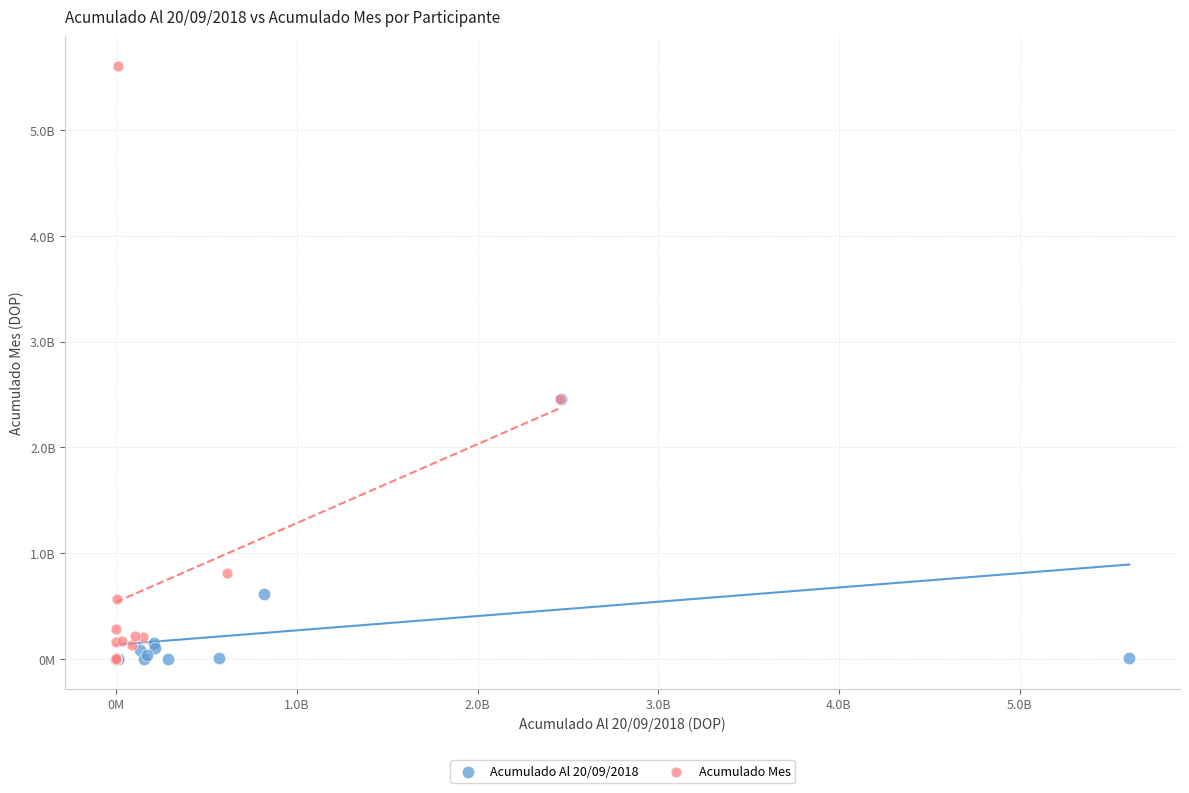

What are all the series names shown in the legend?

Acumulado Al 20/09/2018, Acumulado Mes